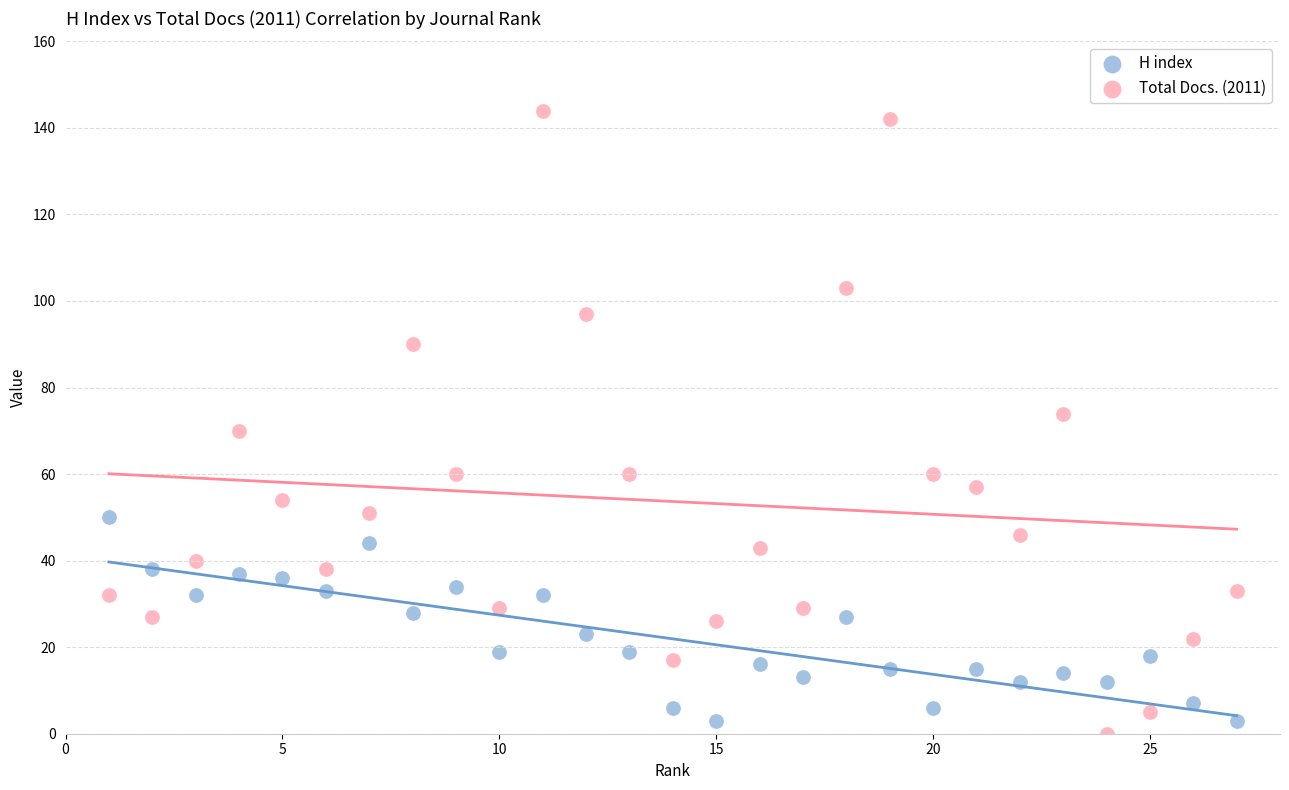

Which series reaches the minimum Y coordinate?

Total Docs. (2011)